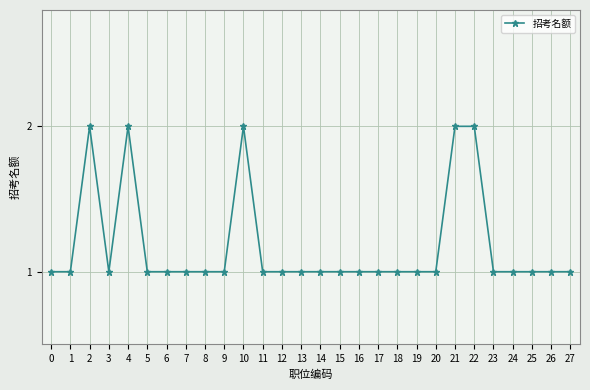

How many categories are shown in the chart?

28